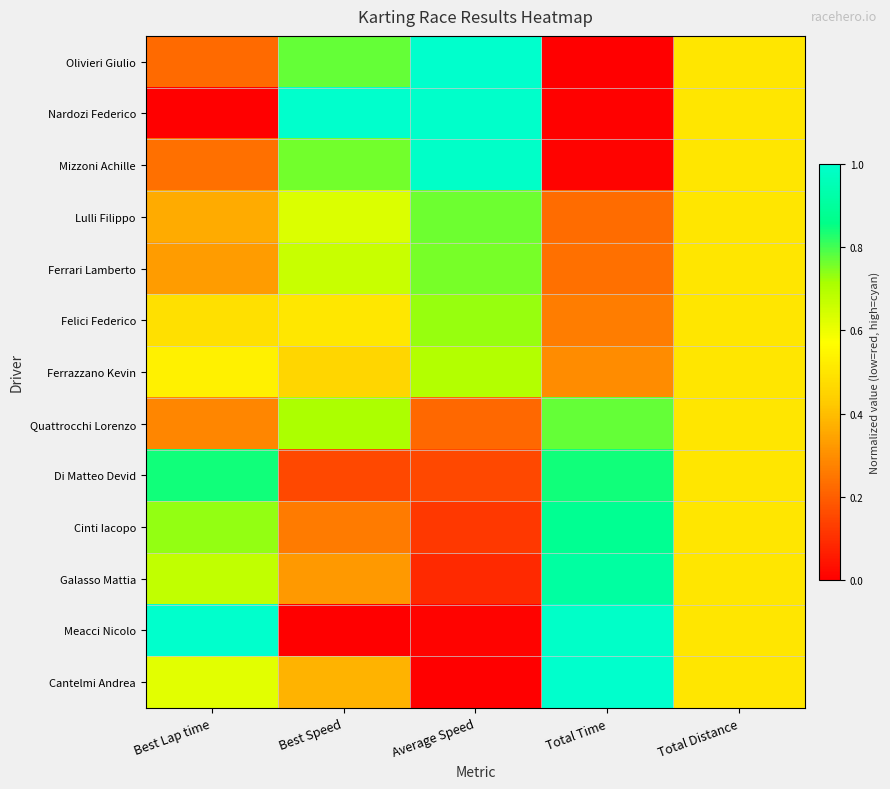

What is the total value across all series at Total Time?

6.4